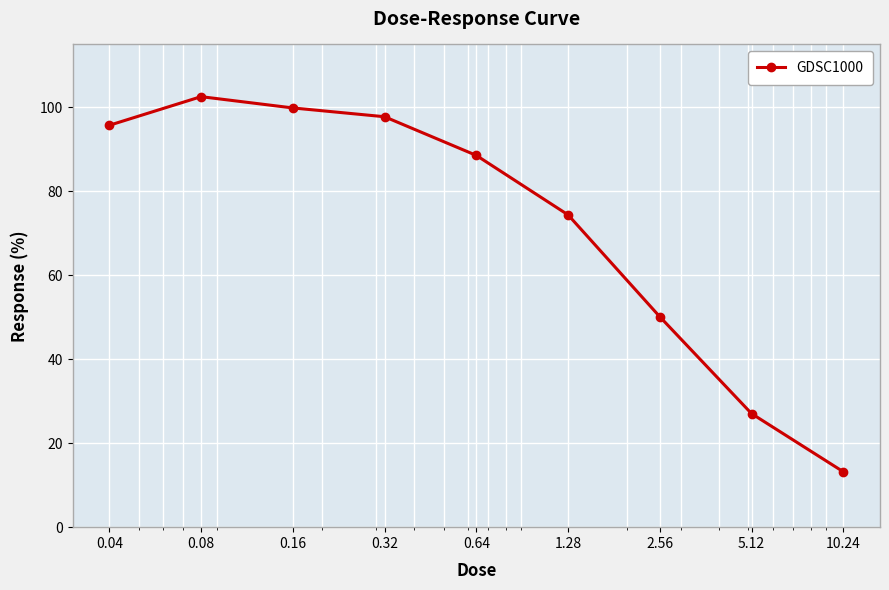

How many lines are shown in the chart?

1